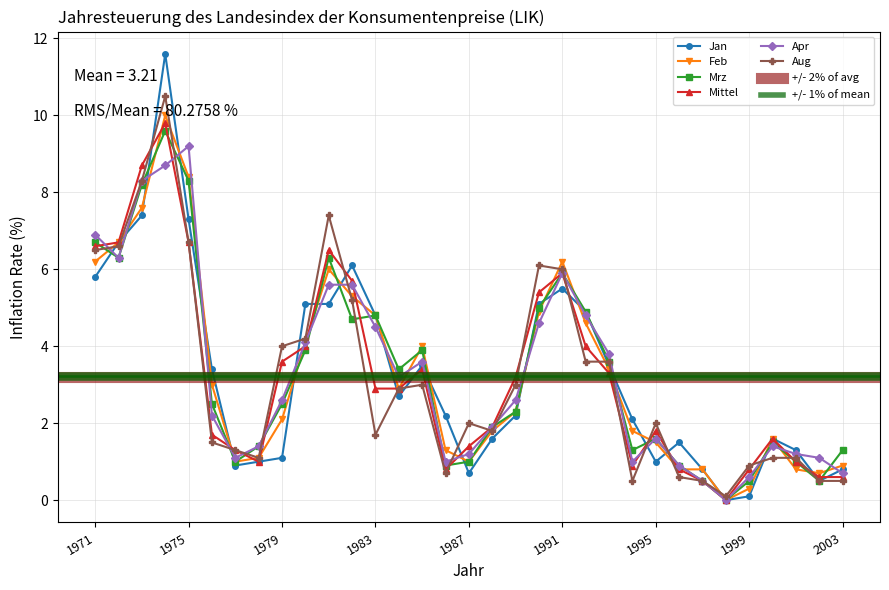

True or false: Feb has a value of 5.2 at 1974.

False